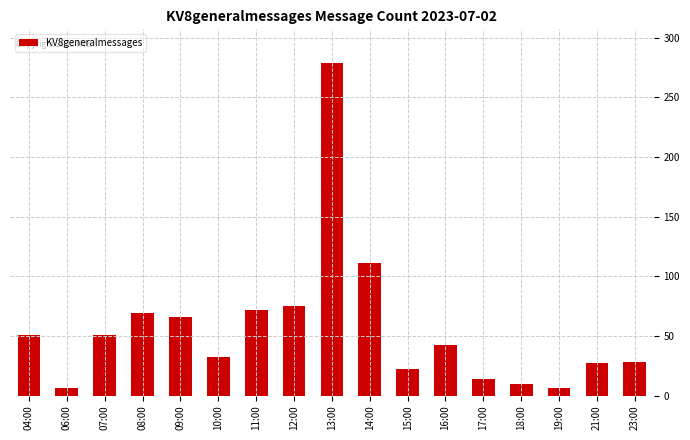

Where is the data nearest to the value 142?

14:00